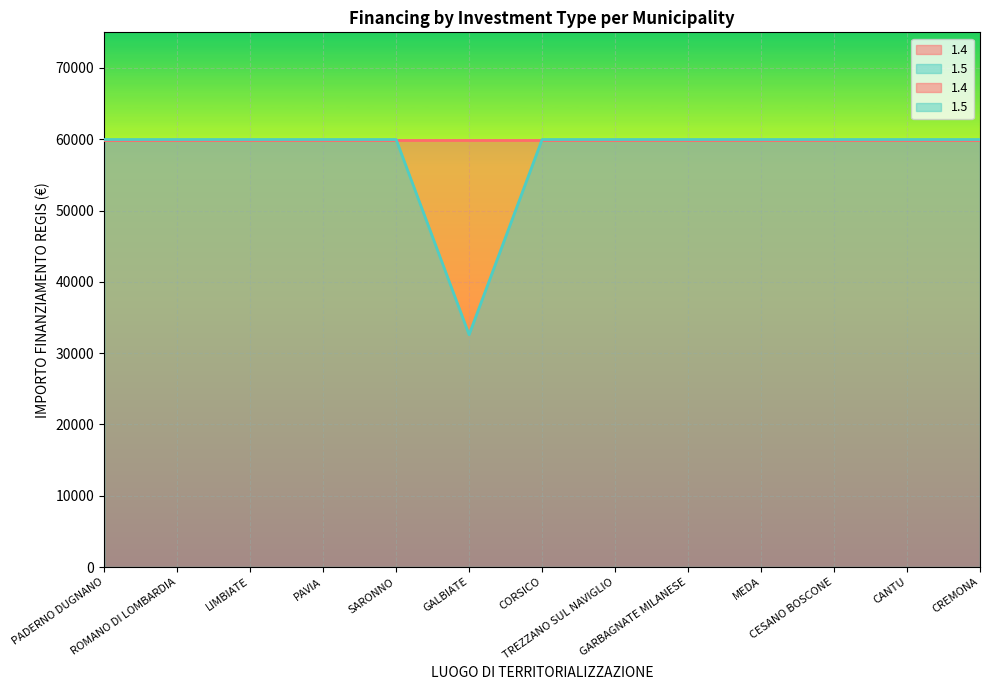

What is the label of the 5th point from the right?

GARBAGNATE MILANESE